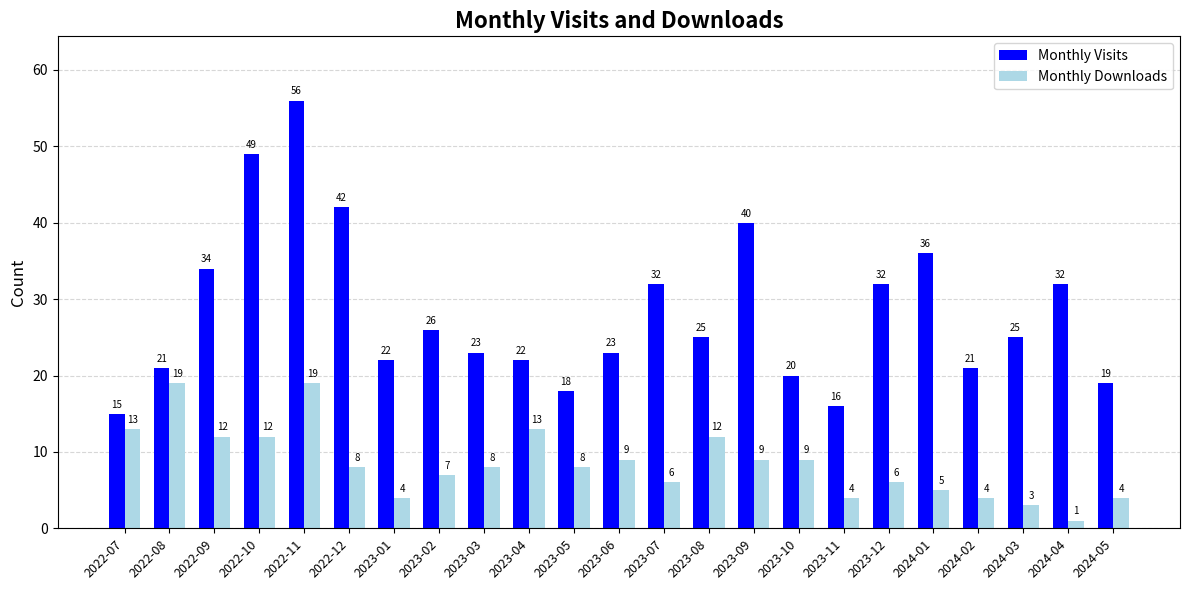

List the series in order of their overall mean, highest first.

Monthly Visits, Monthly Downloads